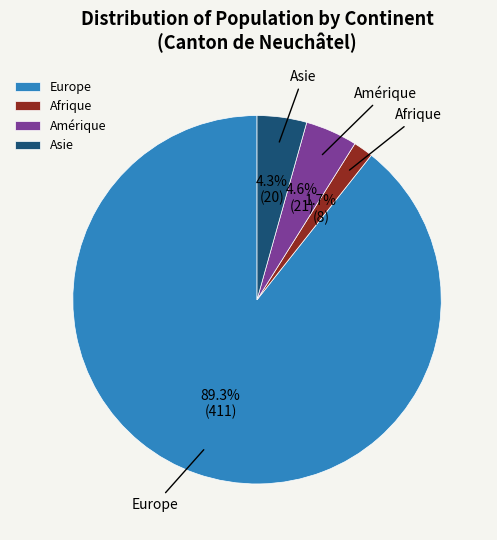

To the nearest percent, what portion does Amérique represent?

5%